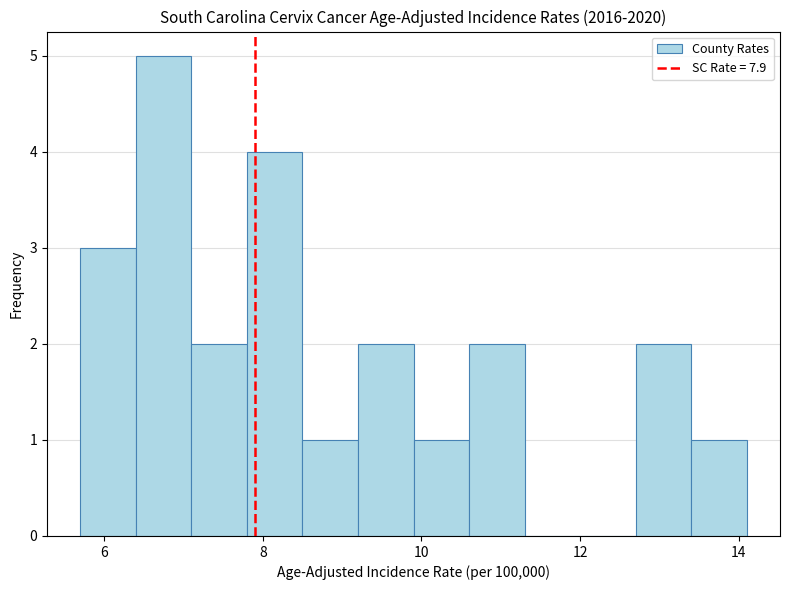

Around what value on the x-axis is the tallest bar? Give the approximate position of its centre, as read against the axis.

6.8